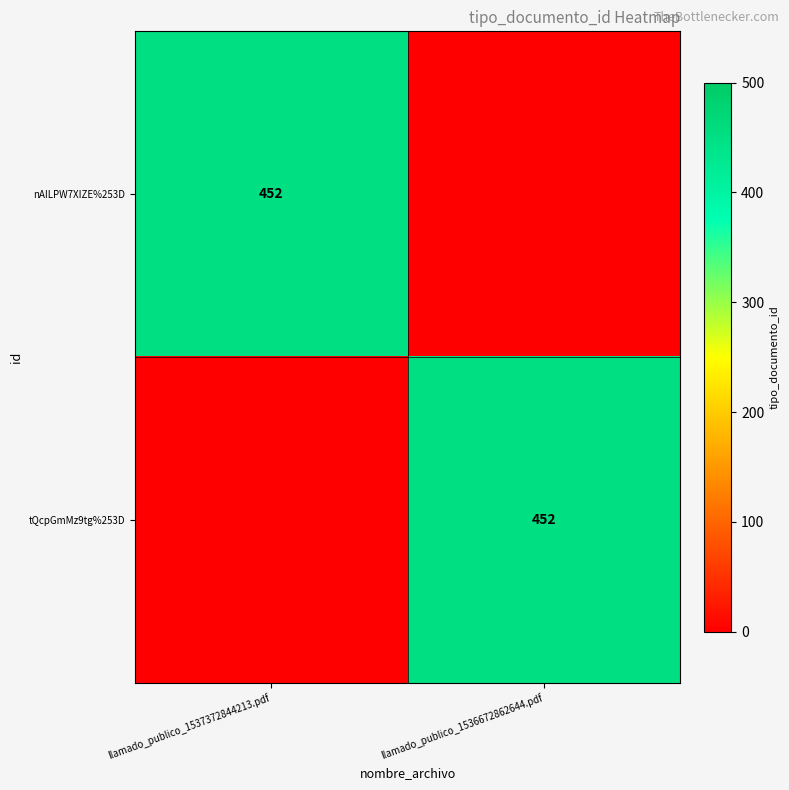

True or false: nAILPW7XIZE%253D has a value of 663 at llamado_publico_1537372844213.pdf.

False